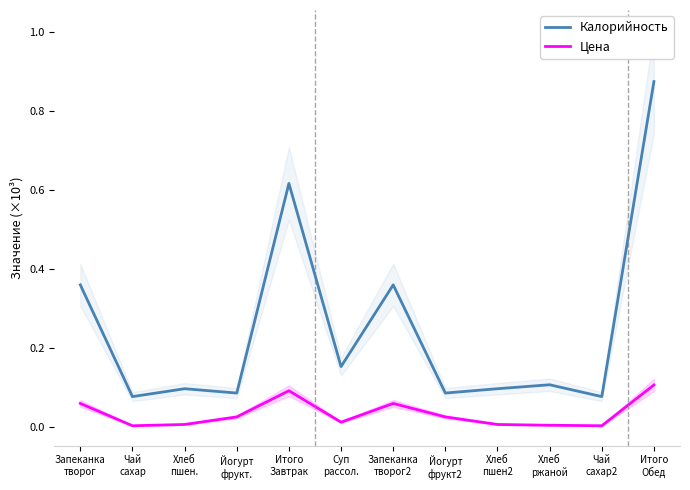

Reading right to left, extract all data points from this chart.

Калорийность: Итого
Обед=0.9	Чай
сахар2=0.1	Хлеб
ржаной=0.1	Хлеб
пшен2=0.1	Йогурт
фрукт2=0.1	Запеканка
творог2=0.4	Суп
рассол.=0.2	Итого
Завтрак=0.6	Йогурт
фрукт.=0.1	Хлеб
пшен.=0.1	Чай
сахар=0.1	Запеканка
творог=0.4
Цена: Итого
Обед=0.1	Чай
сахар2=0.0	Хлеб
ржаной=0.0	Хлеб
пшен2=0.0	Йогурт
фрукт2=0.0	Запеканка
творог2=0.1	Суп
рассол.=0.0	Итого
Завтрак=0.1	Йогурт
фрукт.=0.0	Хлеб
пшен.=0.0	Чай
сахар=0.0	Запеканка
творог=0.1